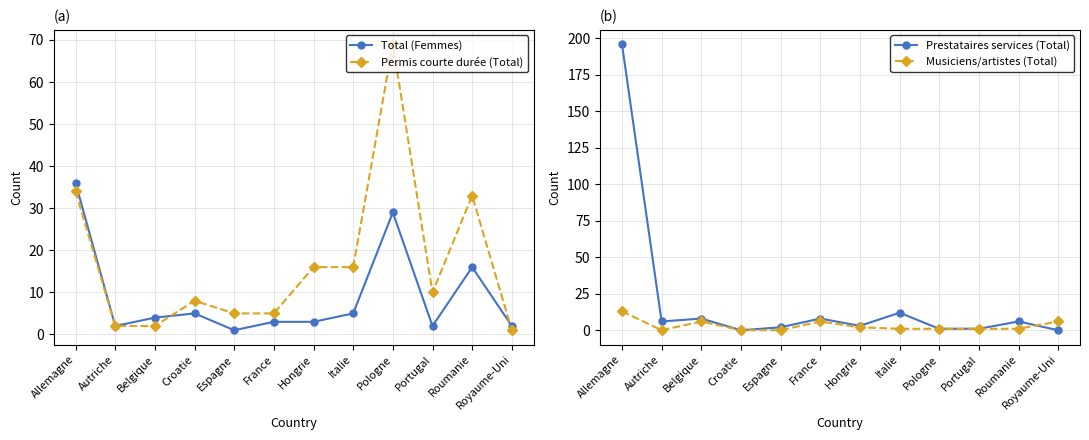

True or false: Permis courte durée (Total) has a value of 34 at Allemagne.

True